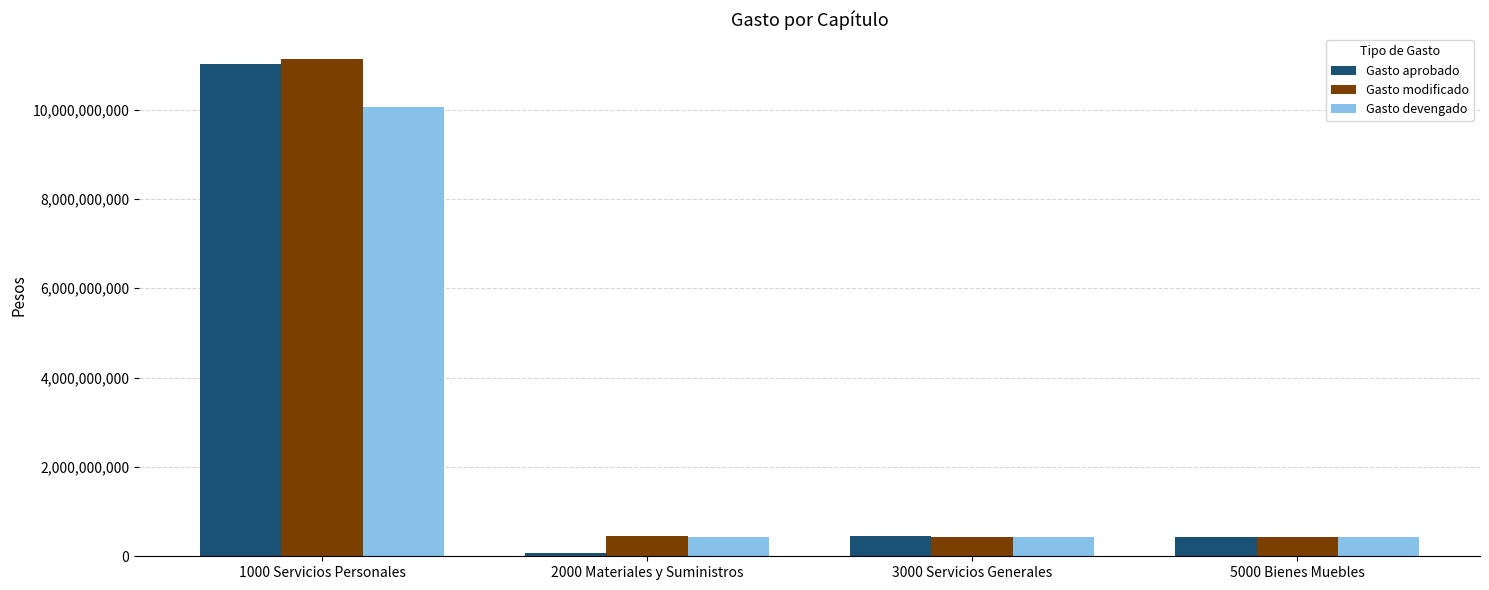

At which category is the sum across all series the highest?

1000 Servicios Personales